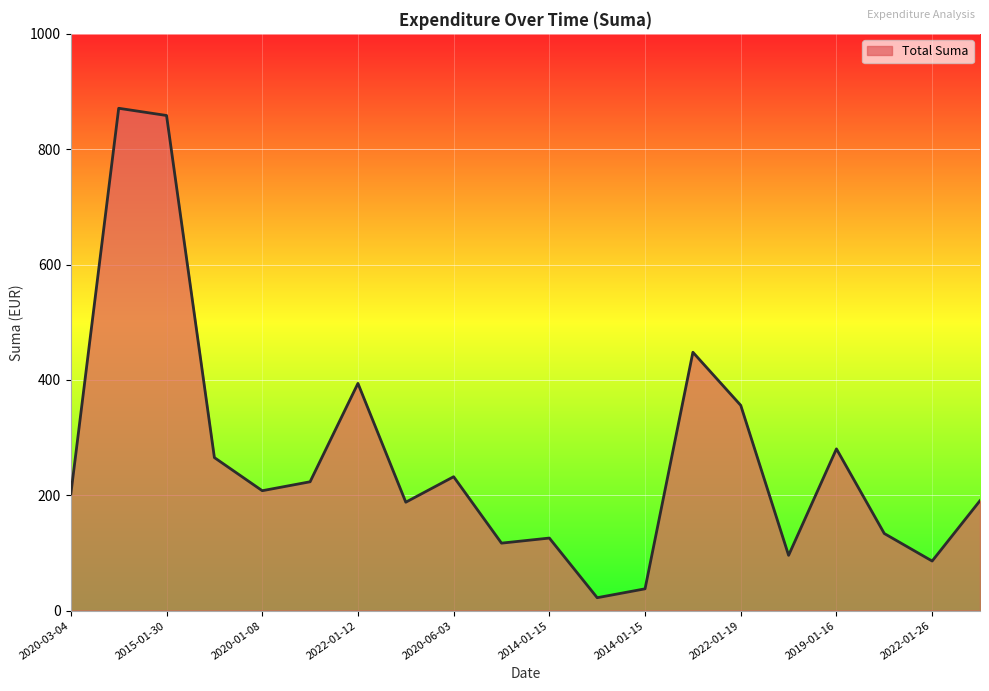

What is the greatest value displayed?

871.0